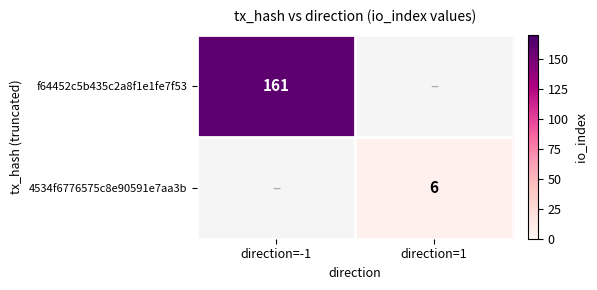

True or false: f64452c5b435c2a8f1e1fe7f53 has a value of 273 at direction=-1.

False